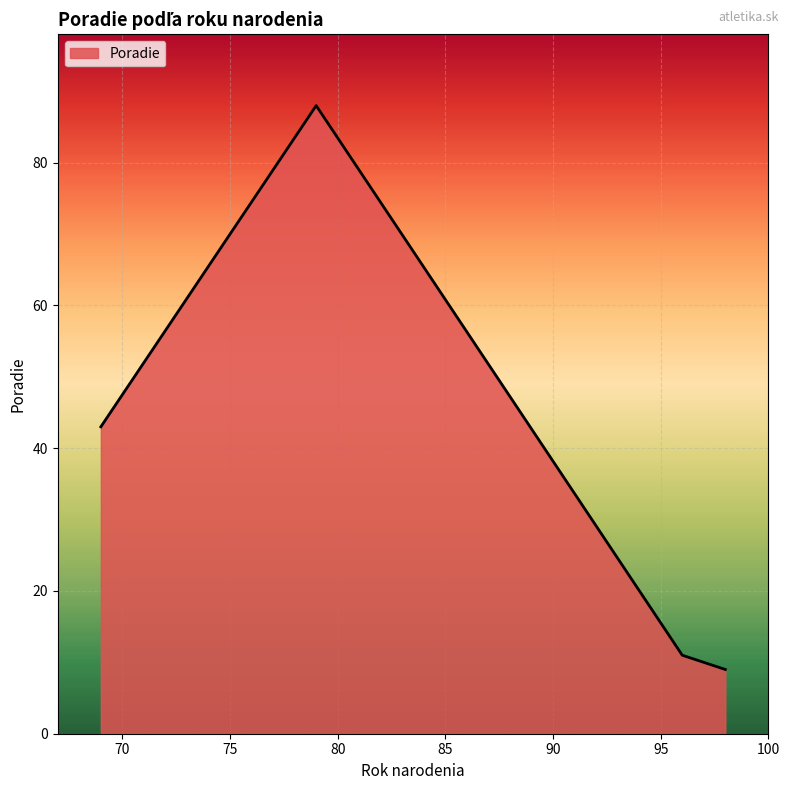

What is the difference between the second highest and minimum values?

34